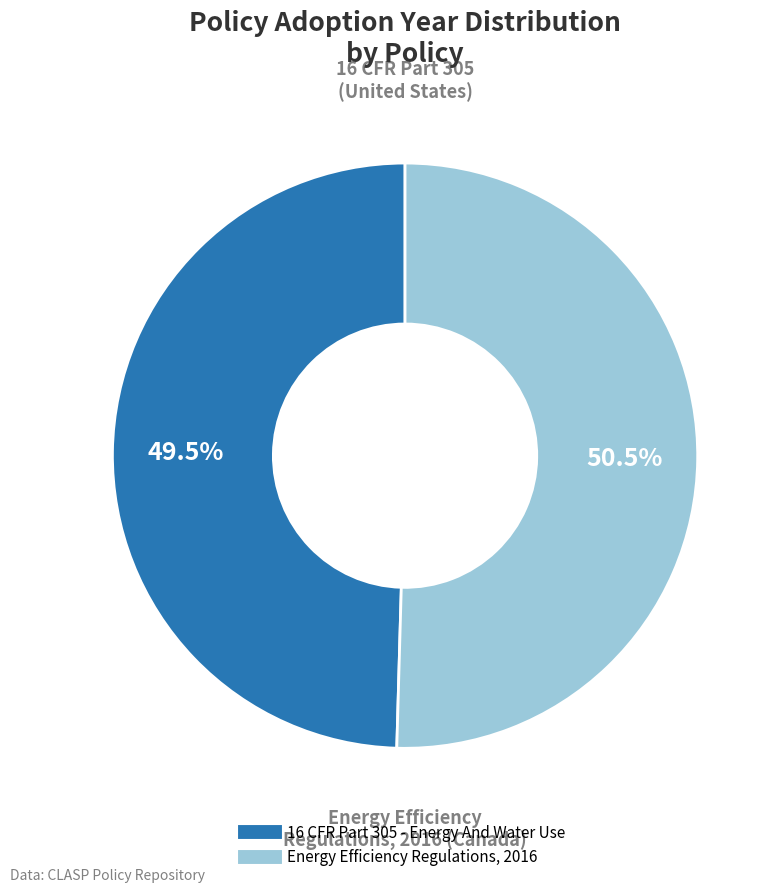

Rank the categories by value from highest to lowest.

Energy Efficiency Regulations, 2016, 16 CFR Part 305 - Energy And Water Use